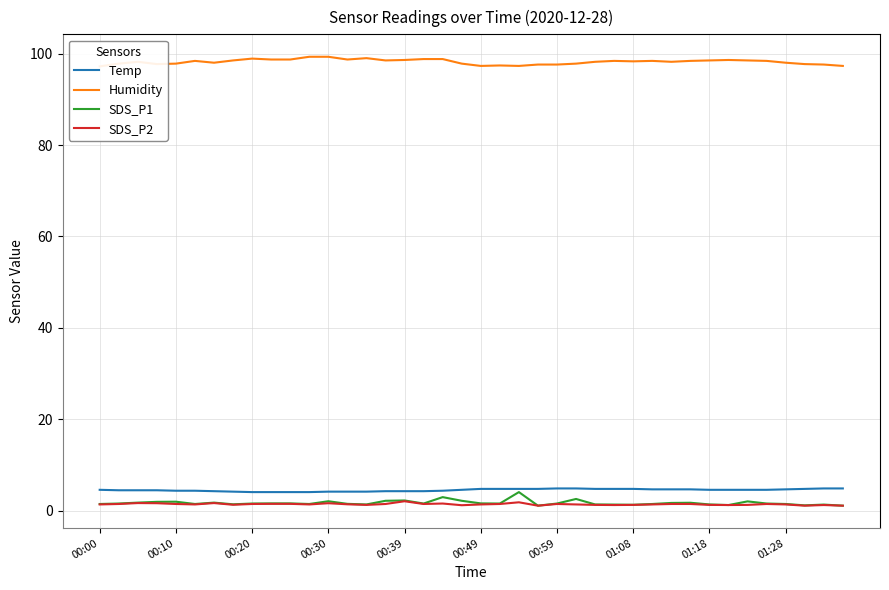

True or false: SDS_P2 and Temp cross at least once.

False